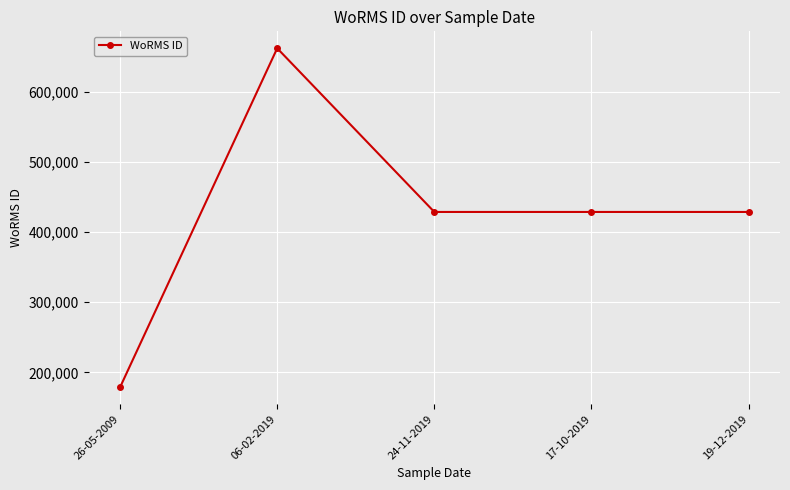

Which label corresponds to the smallest value in the chart?

26-05-2009